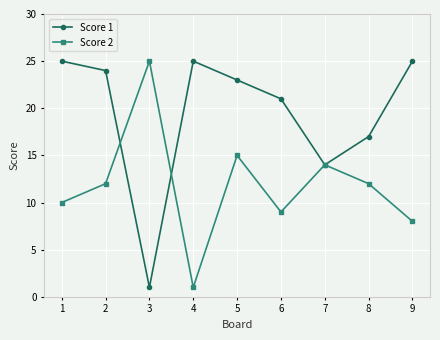

Which series has the largest total across all categories?

Score 1